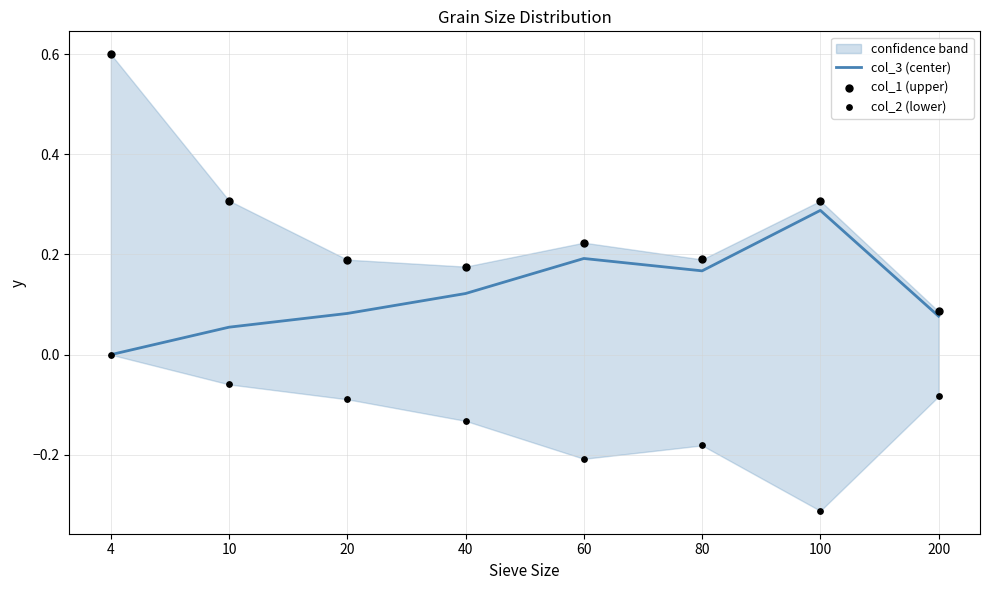

Which series reaches the minimum Y coordinate?

col_2 (lower)